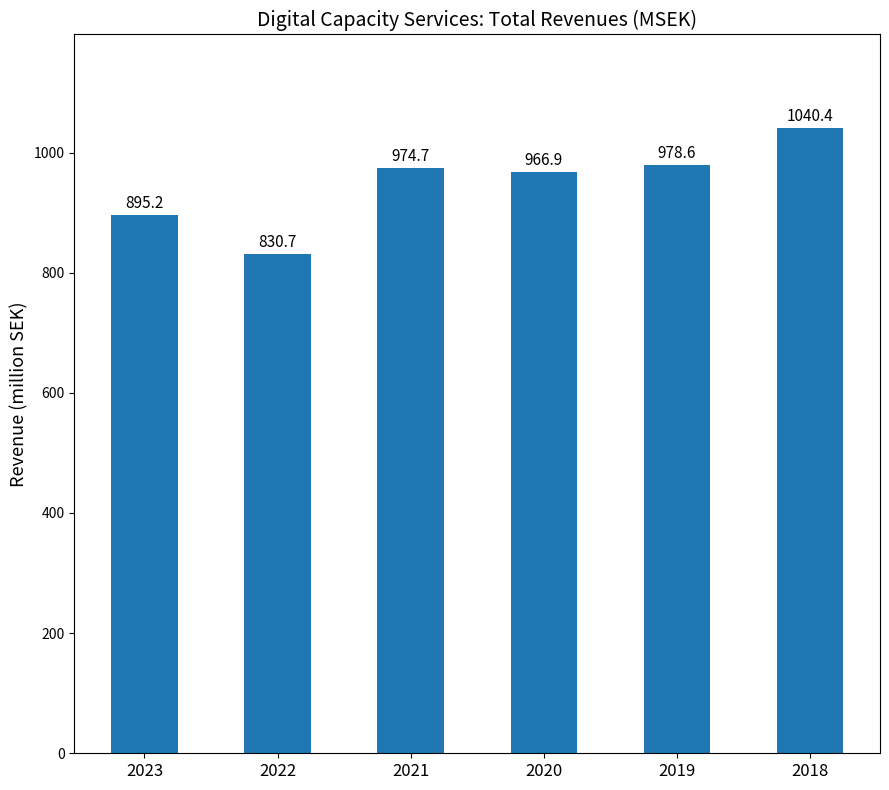

Which label corresponds to the smallest value in the chart?

2022